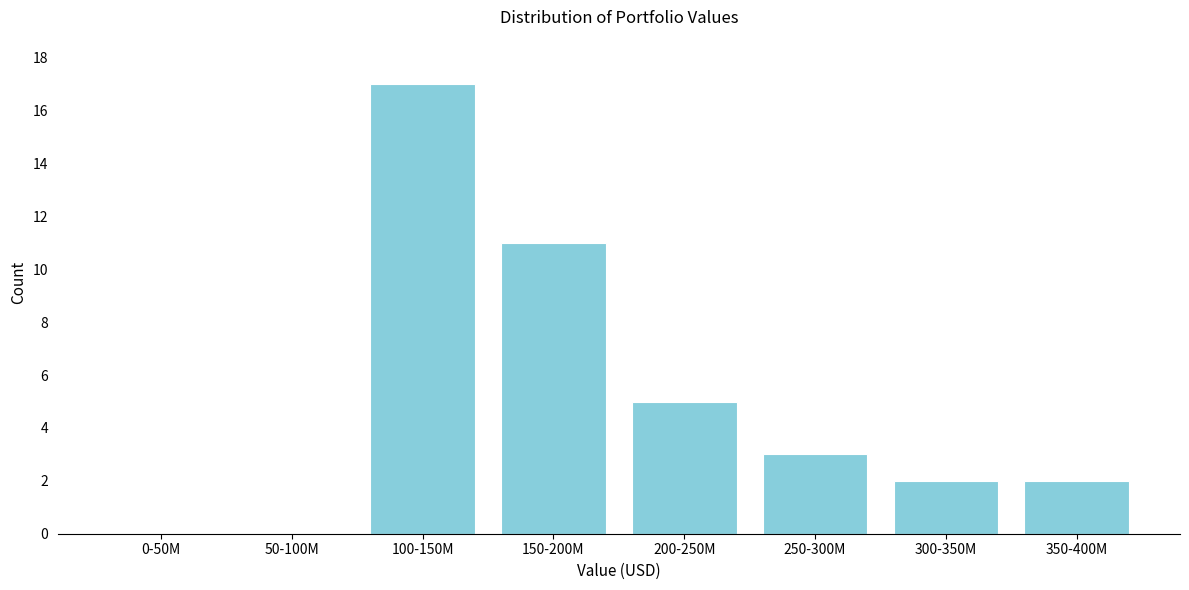

Reading right to left, what are all the values shown in this chart?

350-400M=2	300-350M=2	250-300M=3	200-250M=5	150-200M=11	100-150M=17	50-100M=0	0-50M=0